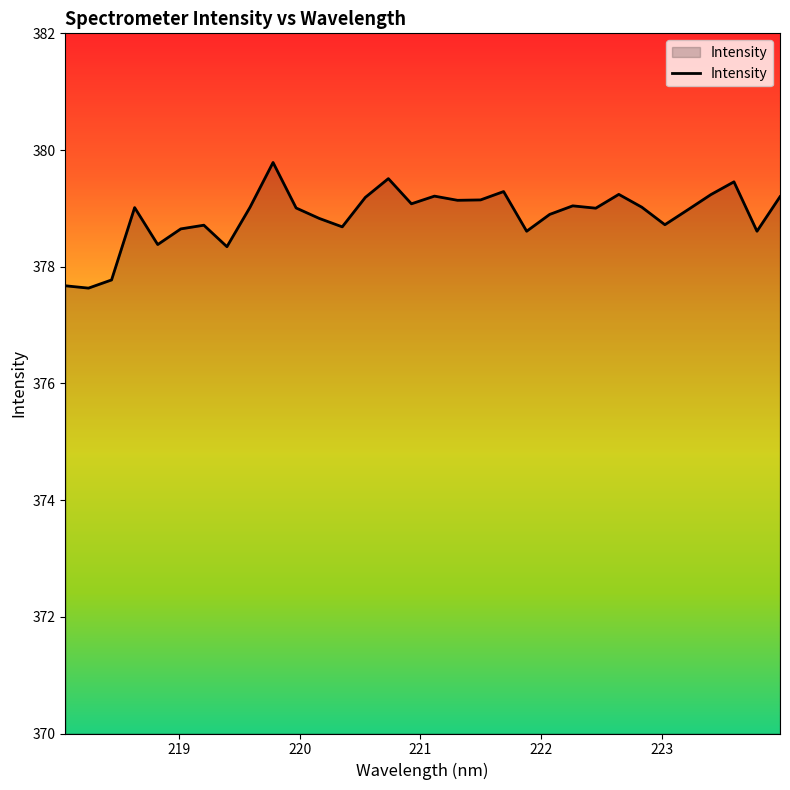

What is the greatest value displayed?

379.8